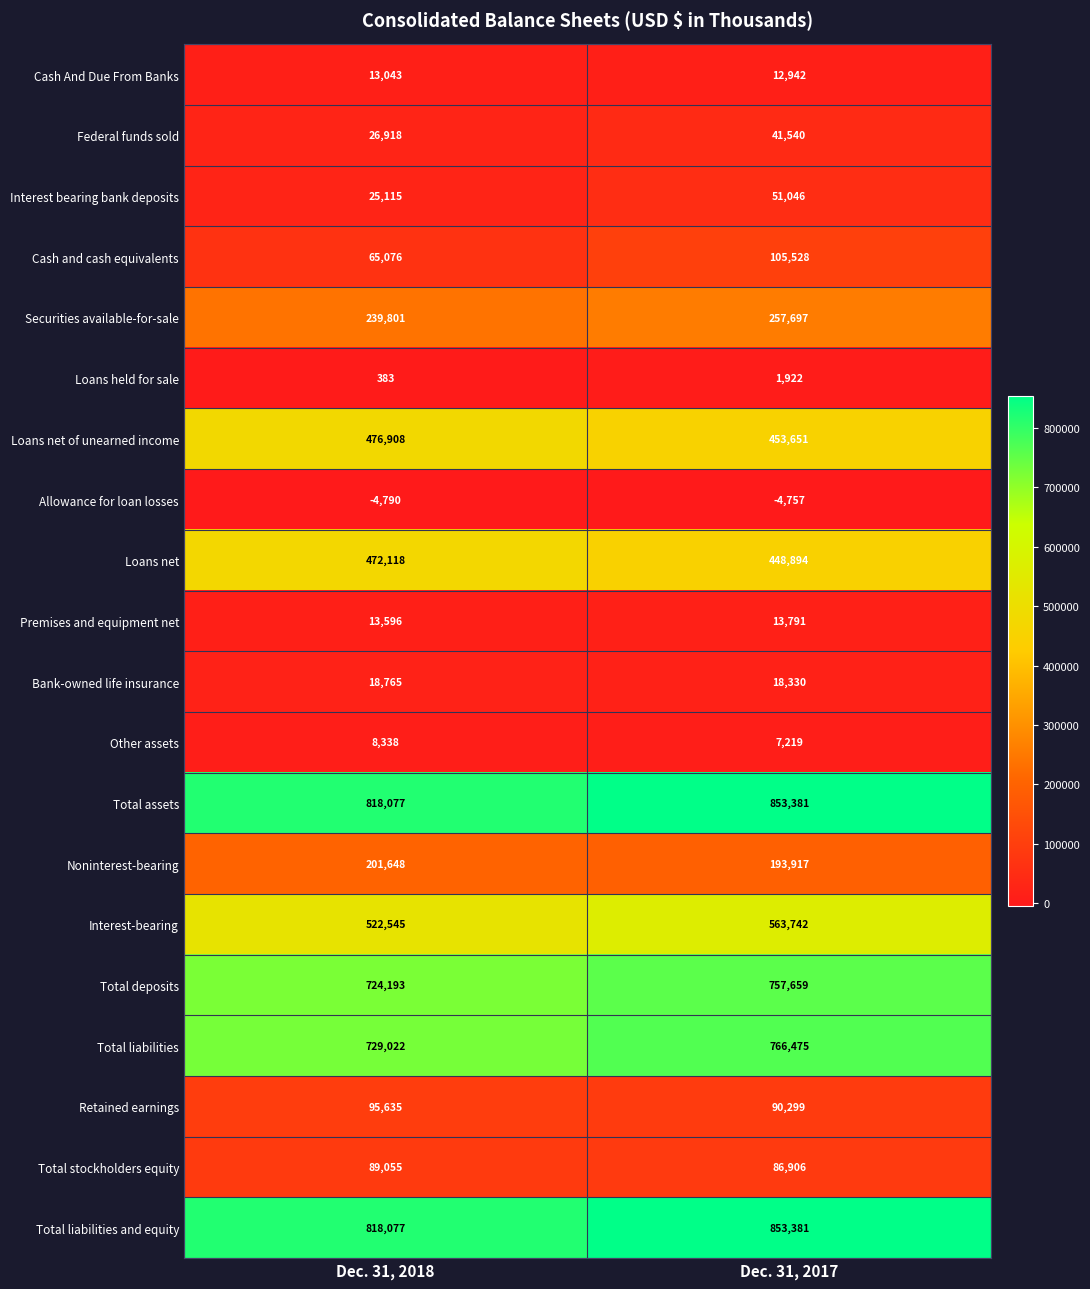

Is the value of Interest bearing bank deposits at Dec. 31, 2018 greater than the value of Premises and equipment net at Dec. 31, 2018?

Yes